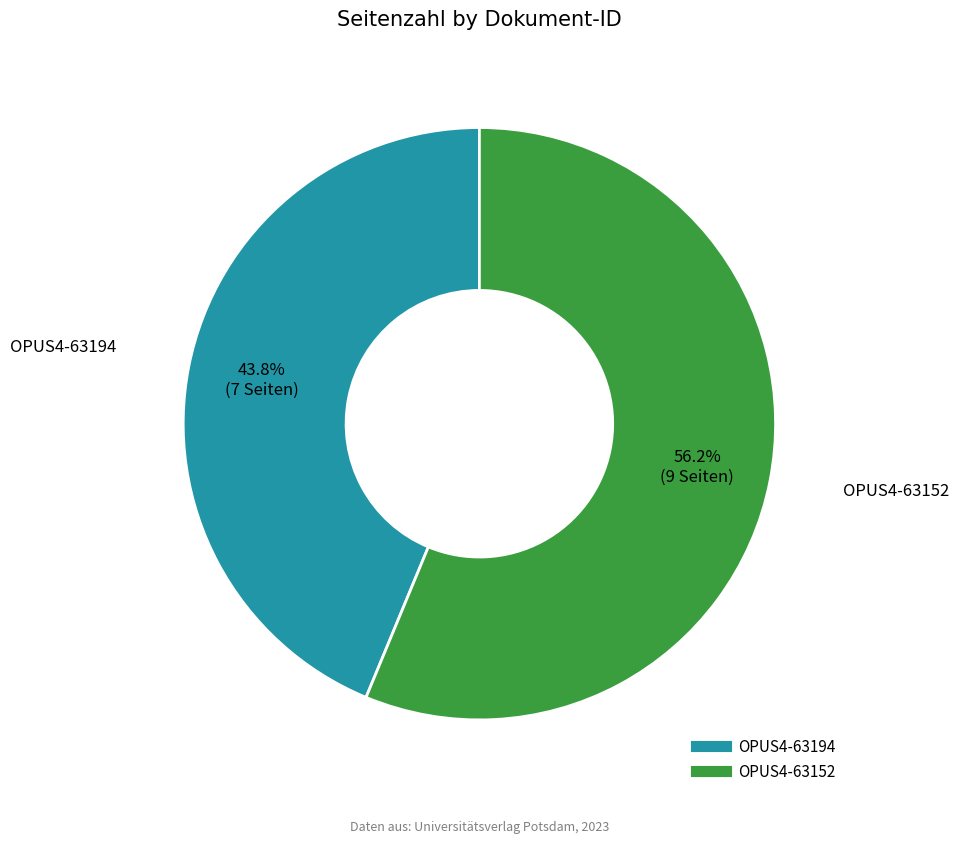

Count the number of slices in the pie.

2